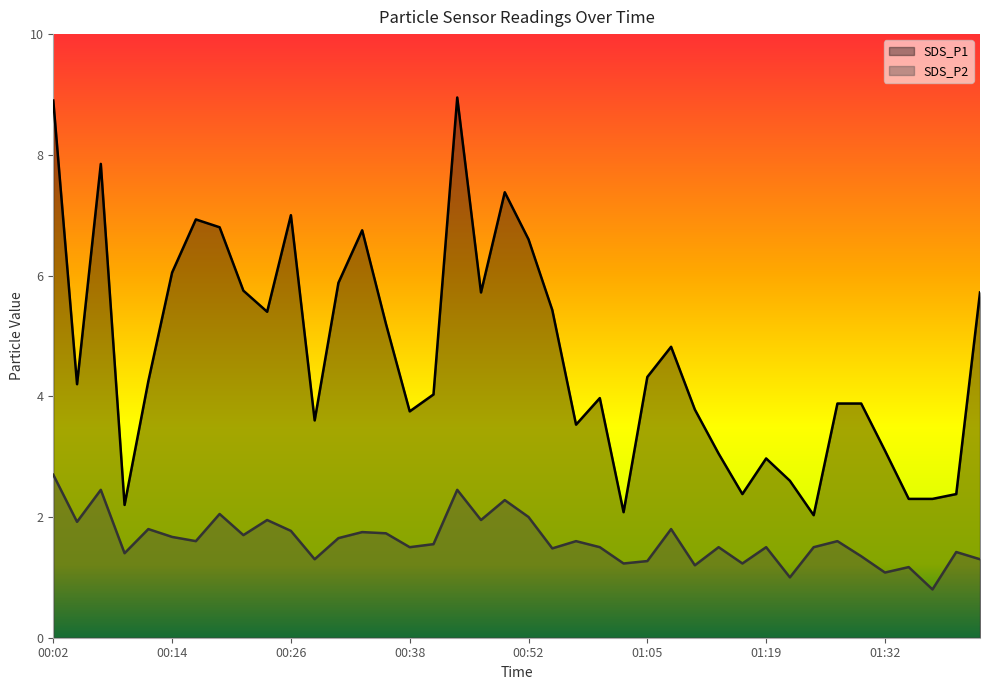

What is the total value across all series at 00:24?

7.4